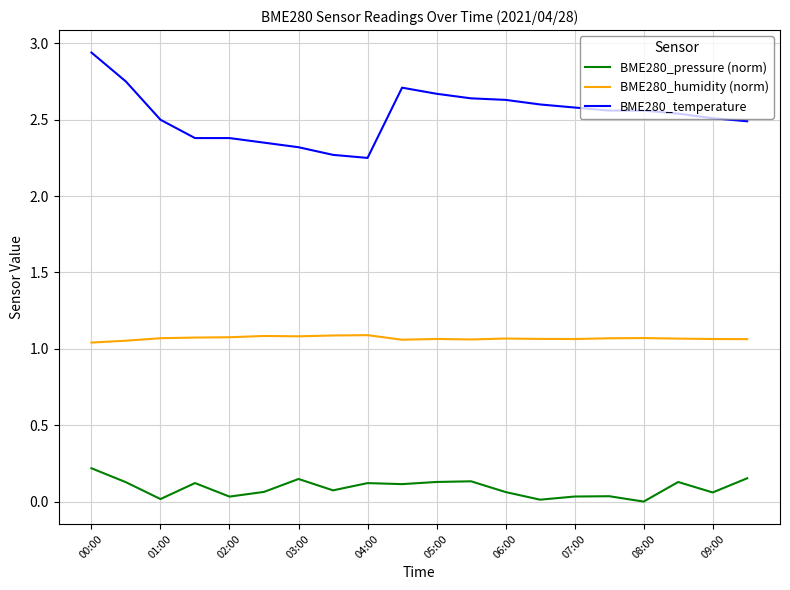

Which series has the widest spread of values?

BME280_temperature